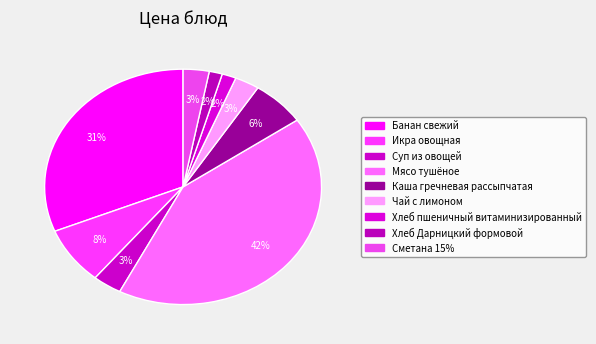

What is the ratio of the value at Банан свежий to the value at Икра овощная?

3.9